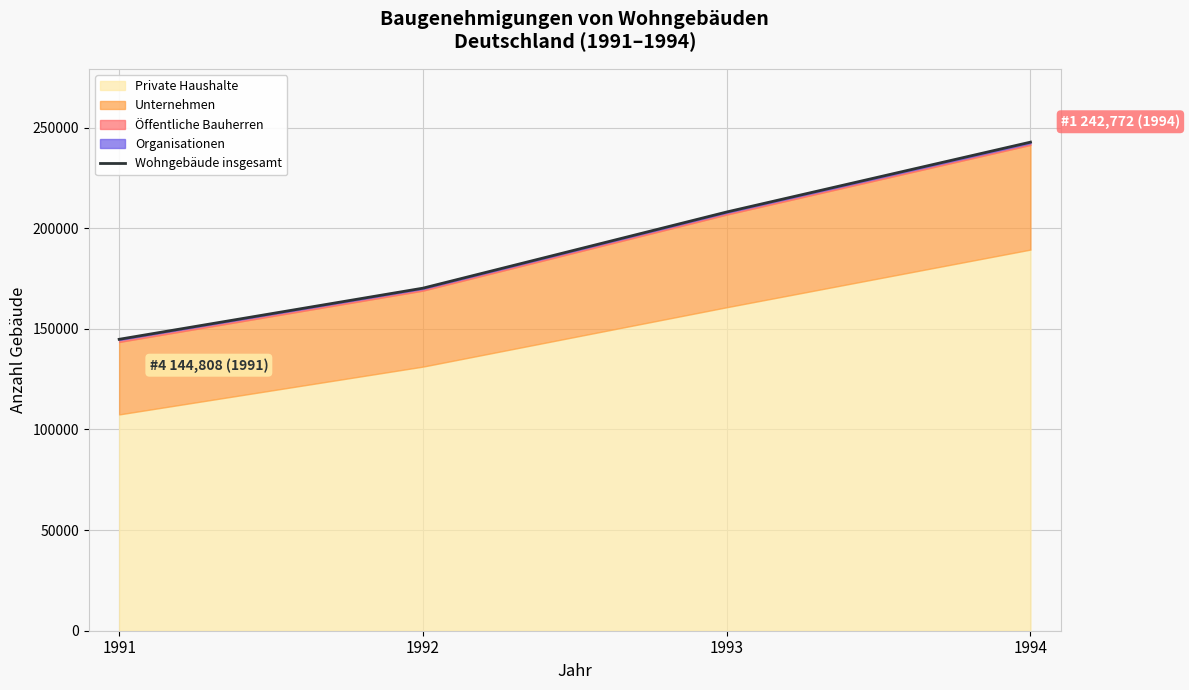

How many values are between 170213 and 242772?

3